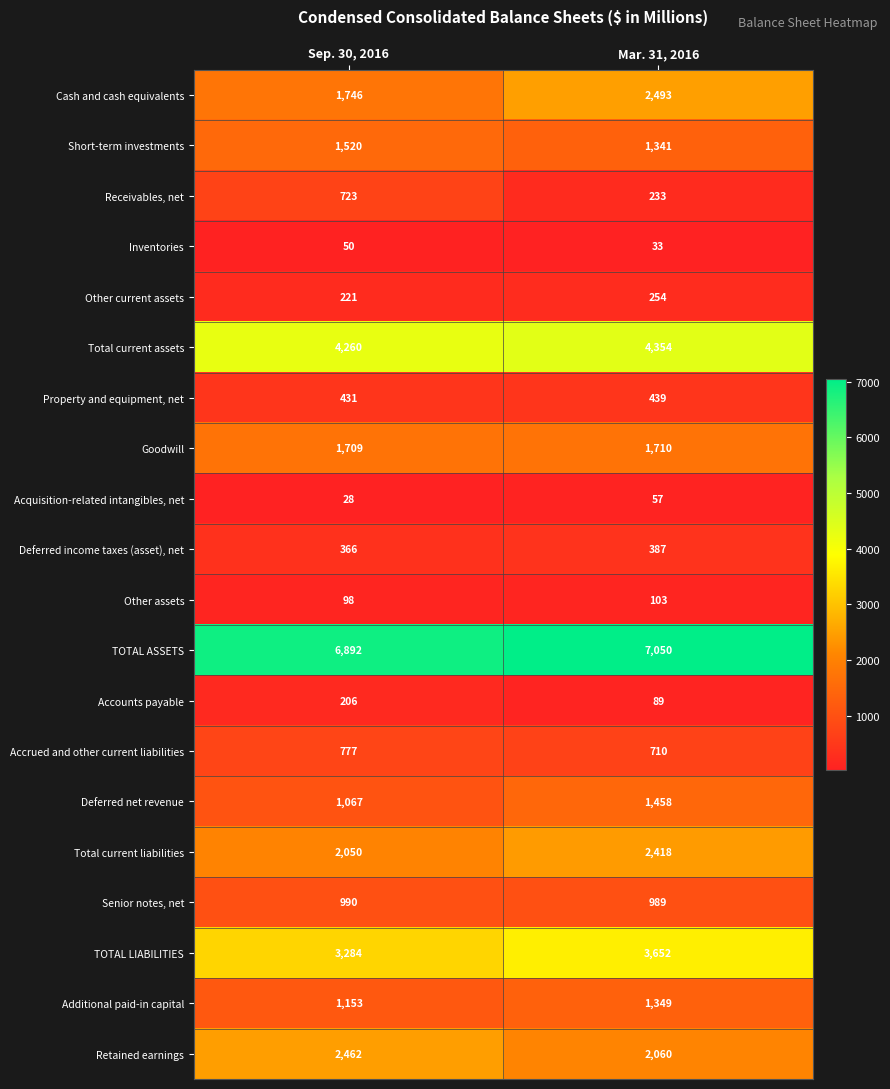

What is the total value across all series at Mar. 31, 2016?

31179